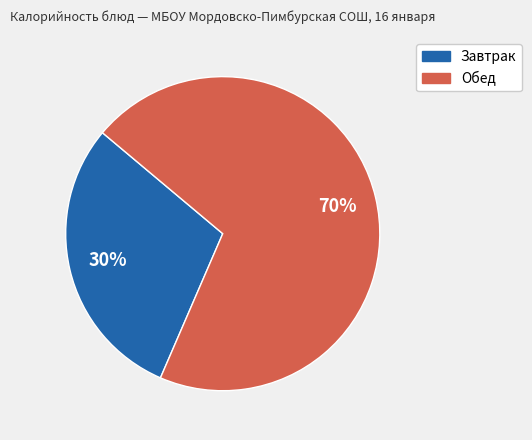

How many slices are in this pie chart?

2